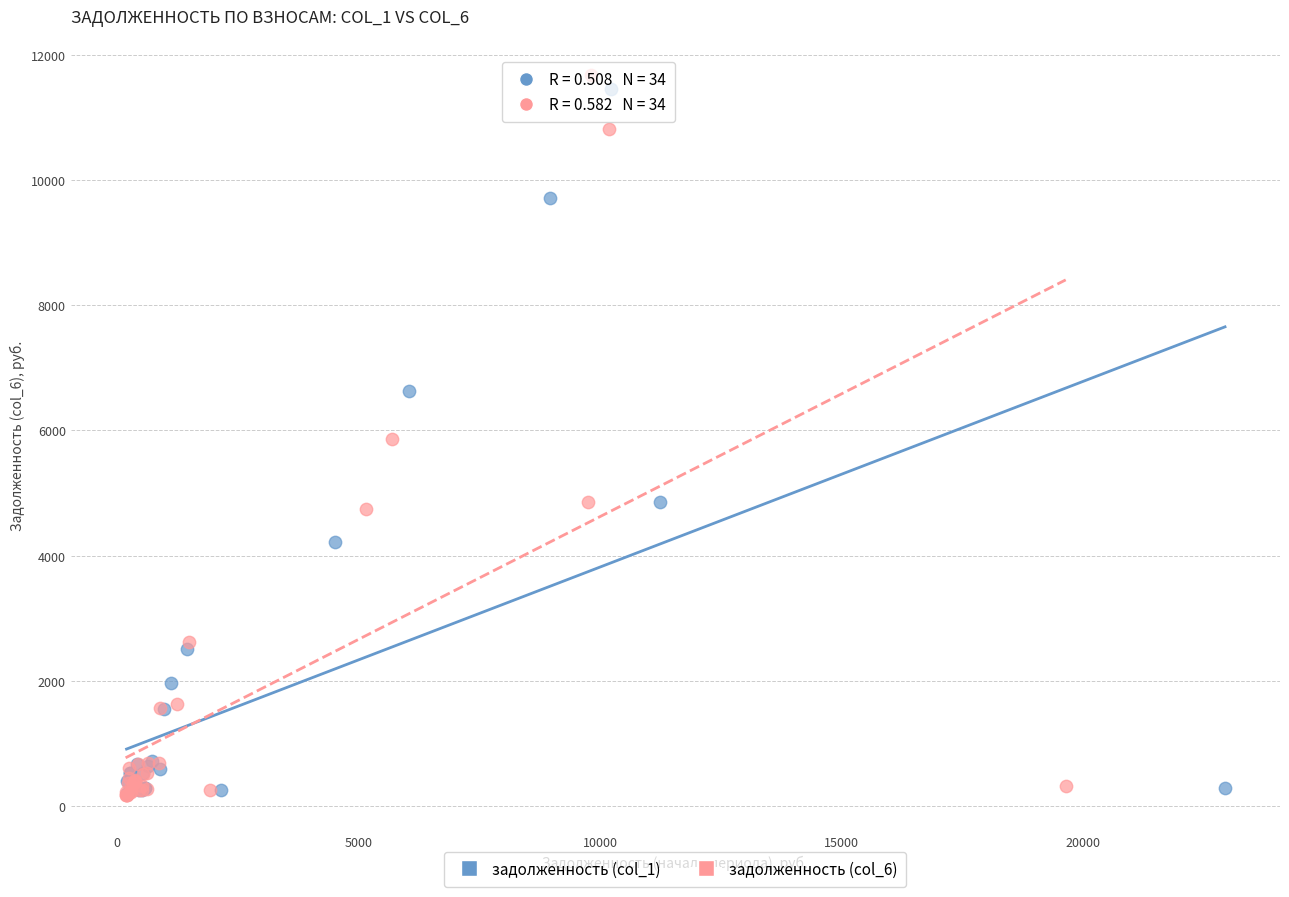

Which series has the largest Y range (max minus min)?

задолженность (col_6)